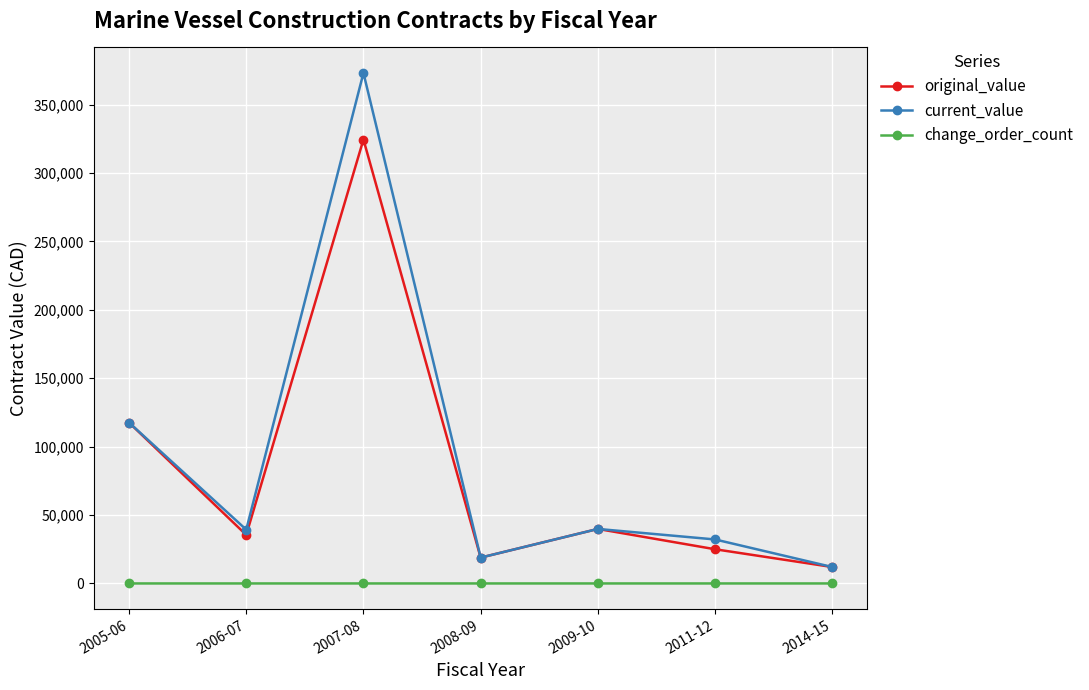

At 2007-08, list the series in order from smallest to largest.

change_order_count, original_value, current_value